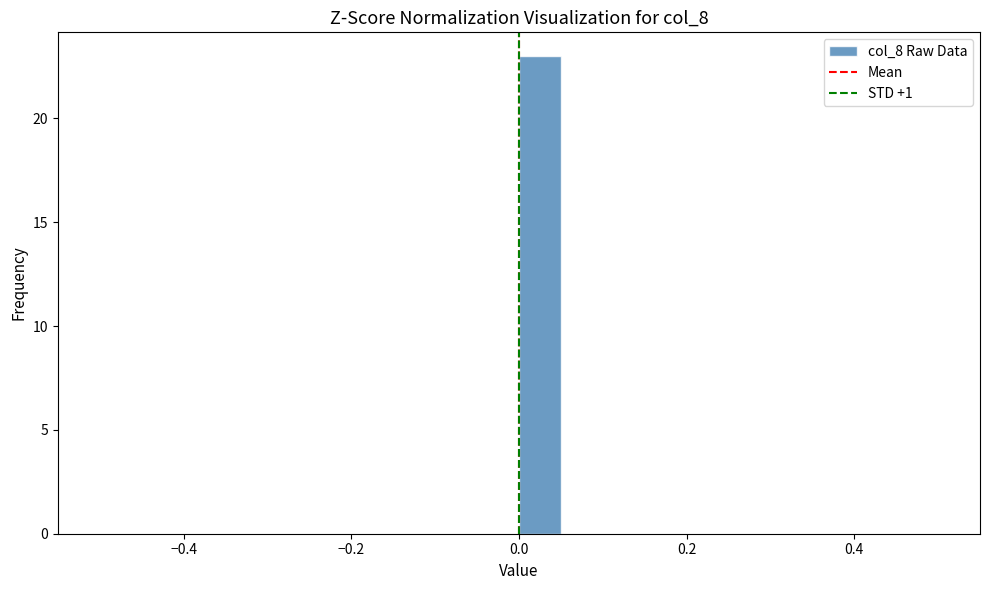

Read against the x-axis, roughly where is the centre of the tallest bar?

0.02